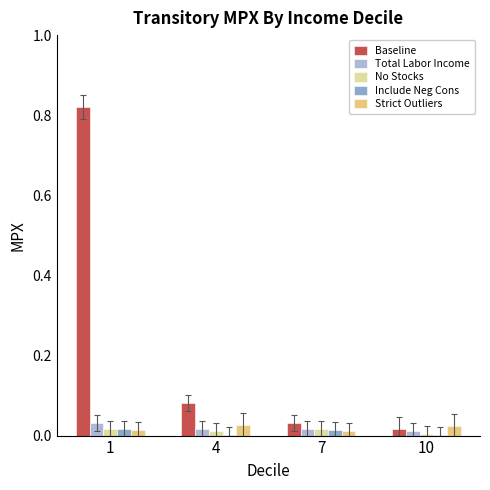

Which series changed the most between 1 and 7?

Baseline